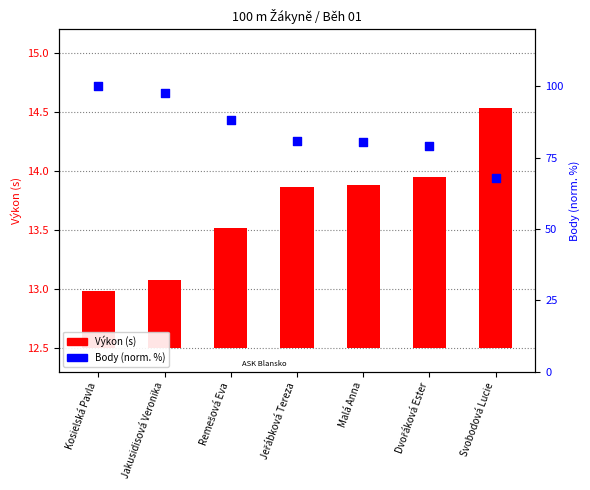

Which series has the largest total across all categories?

Body (norm.)